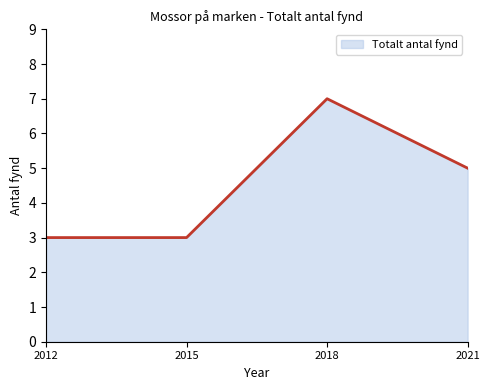

What is the approximate value at 2012?

3